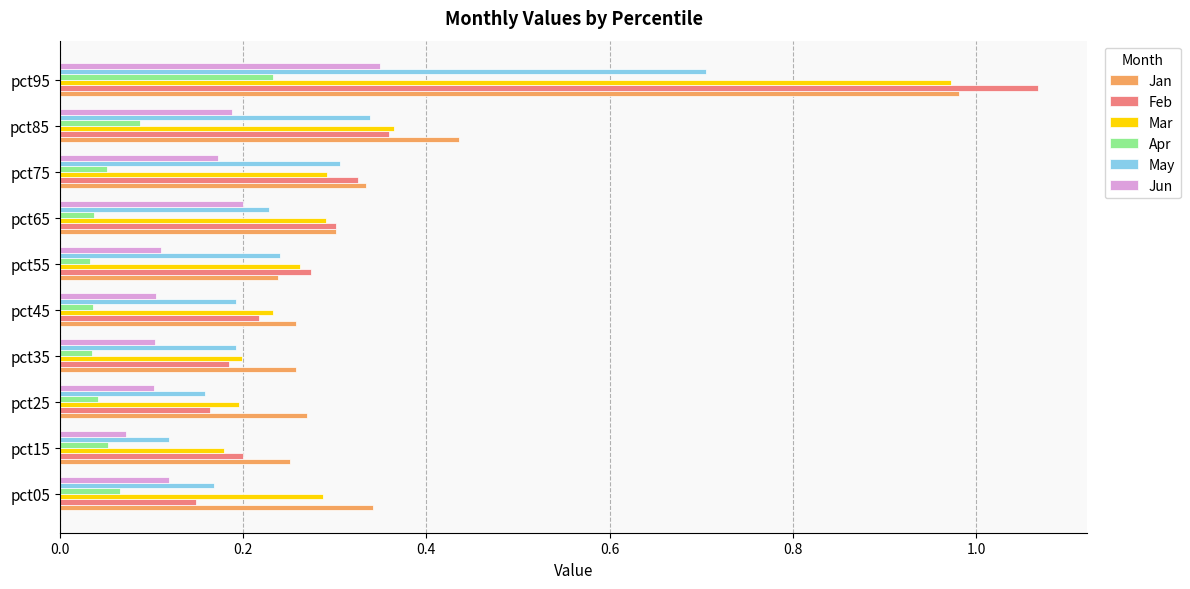

The value of Apr at pct95 is 0.4. True or false?

False